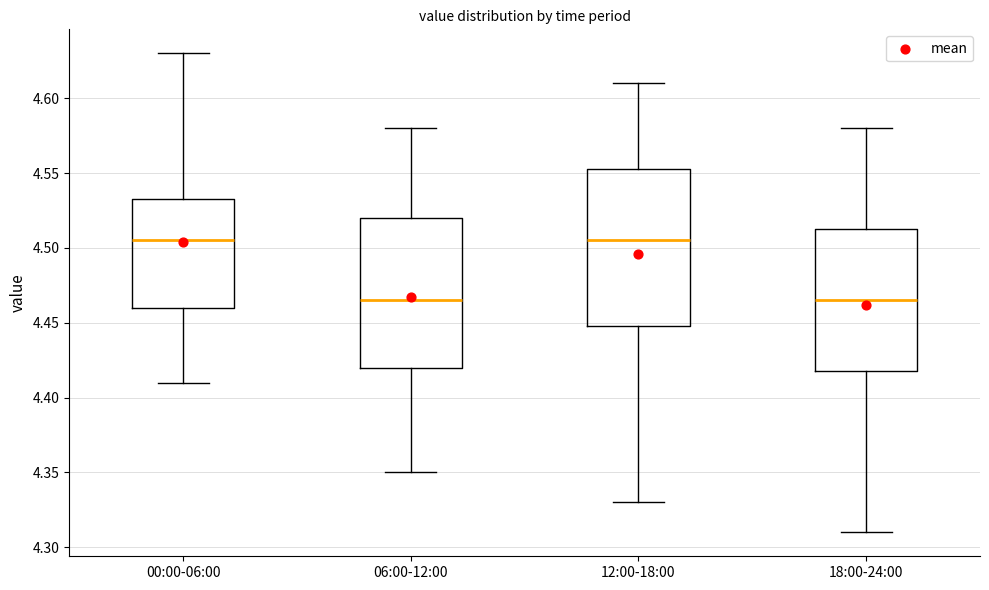

Reading left to right, transcribe this box plot: for each box, give where its median line is, the range the box spans, and where its two whiskers end, as read against the y-axis. The values are not printed on the chart, so give them approximately, as read against the axis.

00:00-06:00: median 4.505, box 4.460 to 4.535, whiskers 4.410 to 4.630
06:00-12:00: median 4.465, box 4.420 to 4.520, whiskers 4.350 to 4.580
12:00-18:00: median 4.505, box 4.450 to 4.555, whiskers 4.330 to 4.610
18:00-24:00: median 4.465, box 4.420 to 4.515, whiskers 4.310 to 4.580